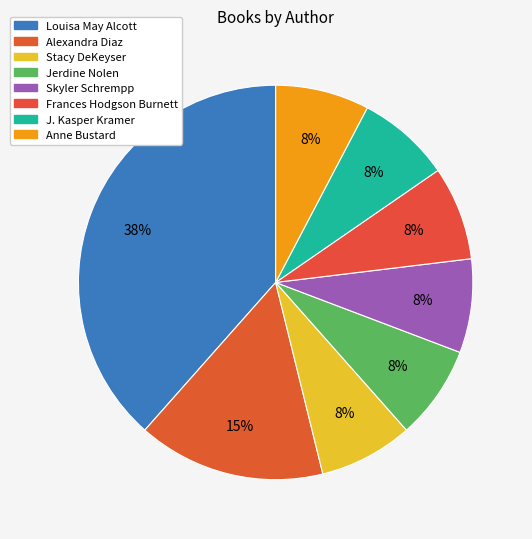

Count the number of slices in the pie.

8